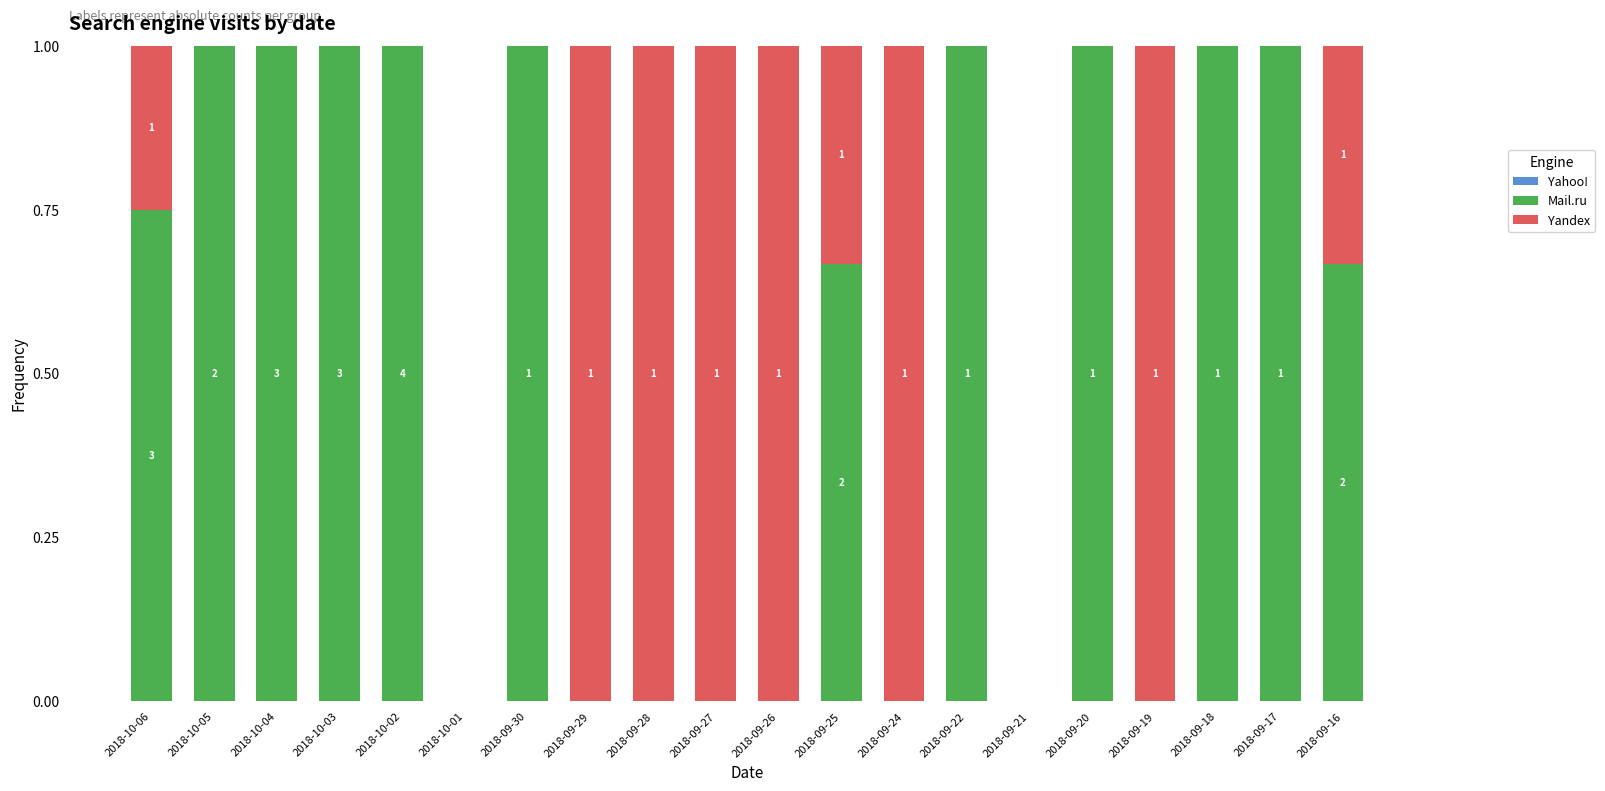

What is the highest value of the Mail.ru series?

1.0